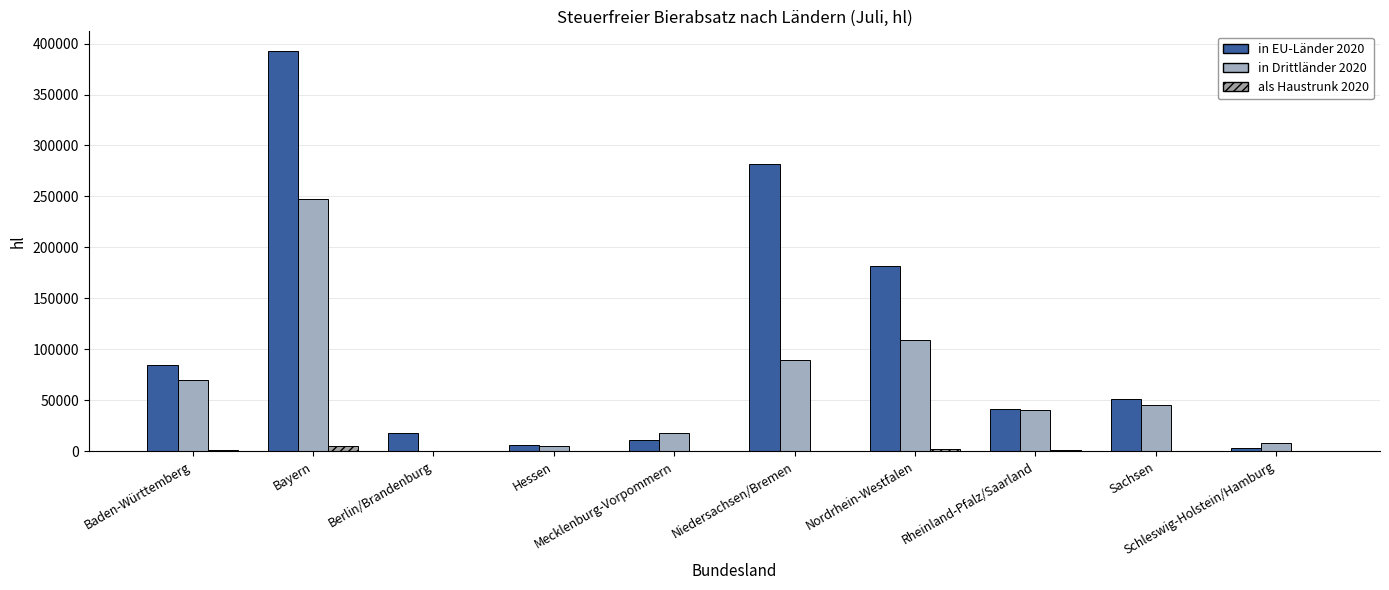

Does the chart contain stacked bars?

No